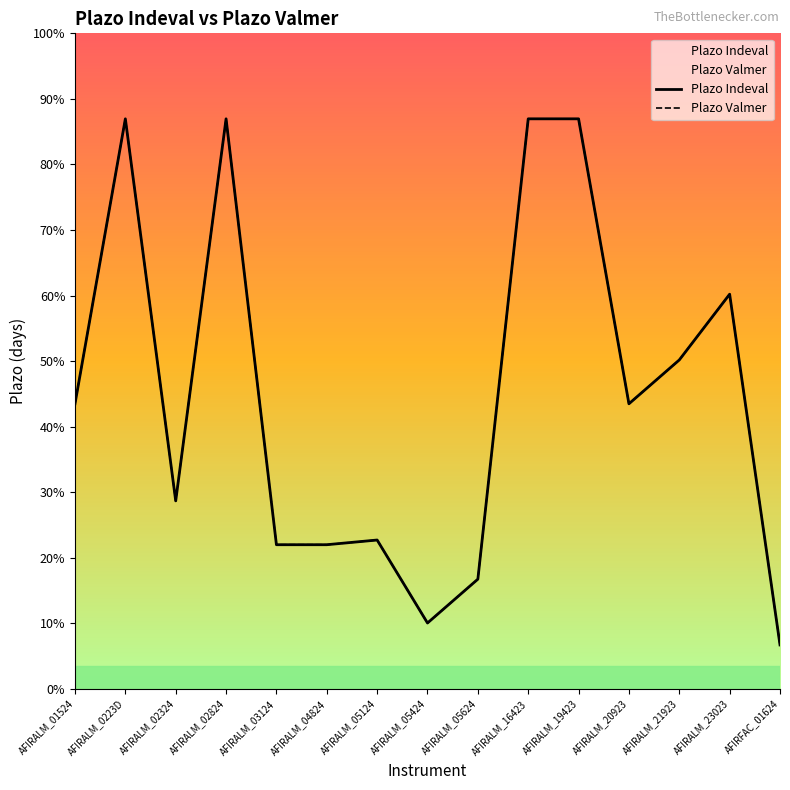

How many data points in Plazo Indeval are above 182?

6